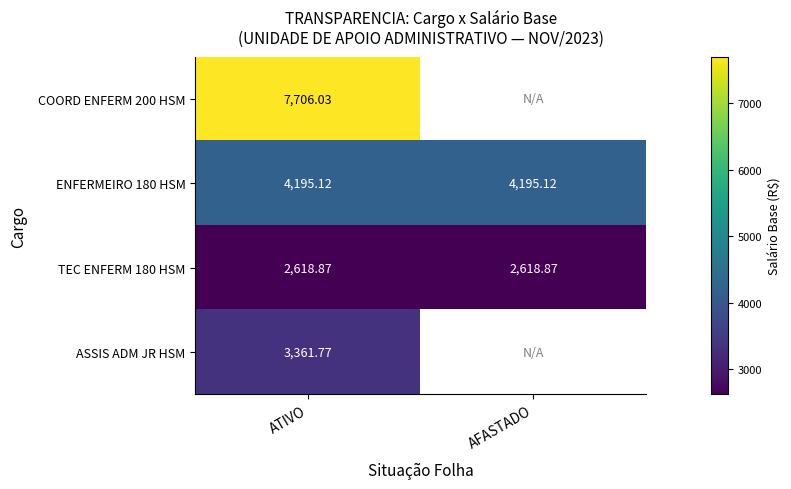

Which series has the widest spread of values?

COORD ENFERM 200 HSM